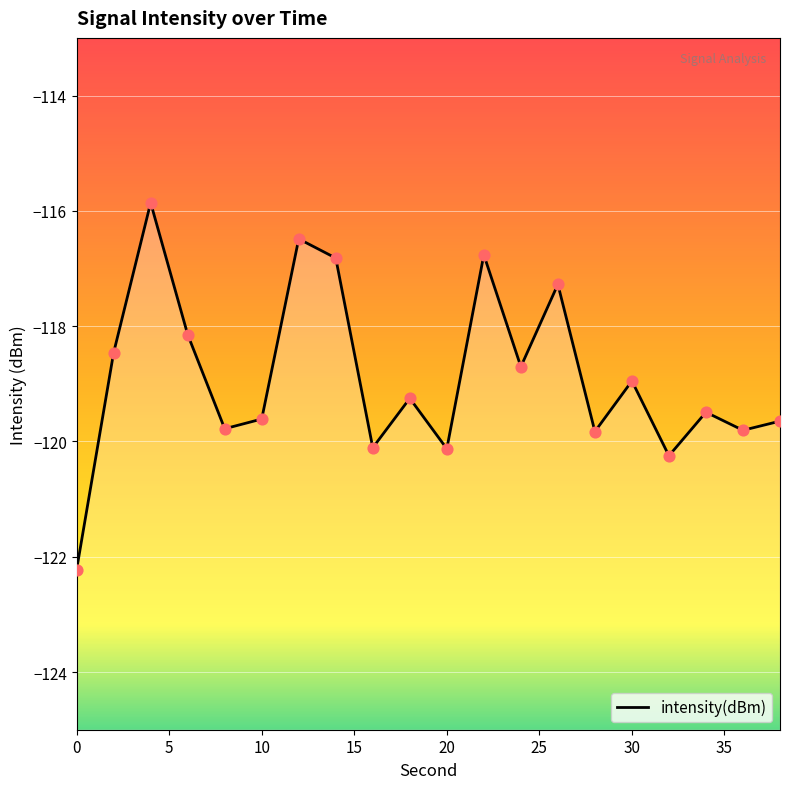

Which has a higher value, 2 or 8?

2